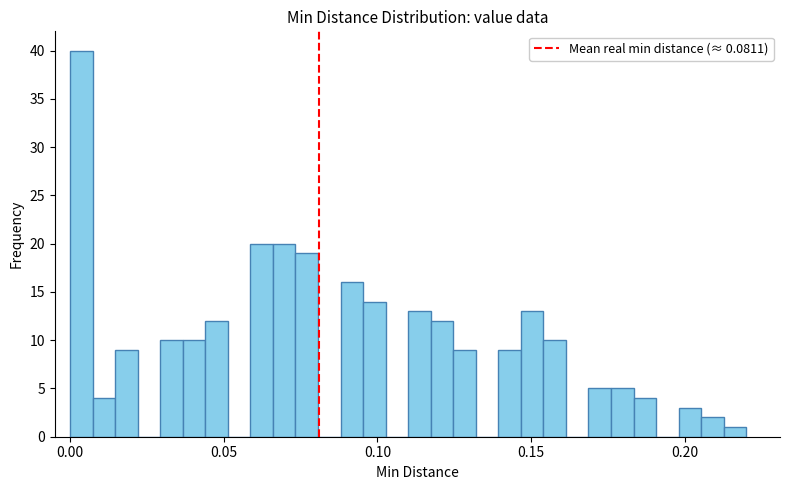

Read against the x-axis, roughly where is the centre of the tallest bar?

0.005